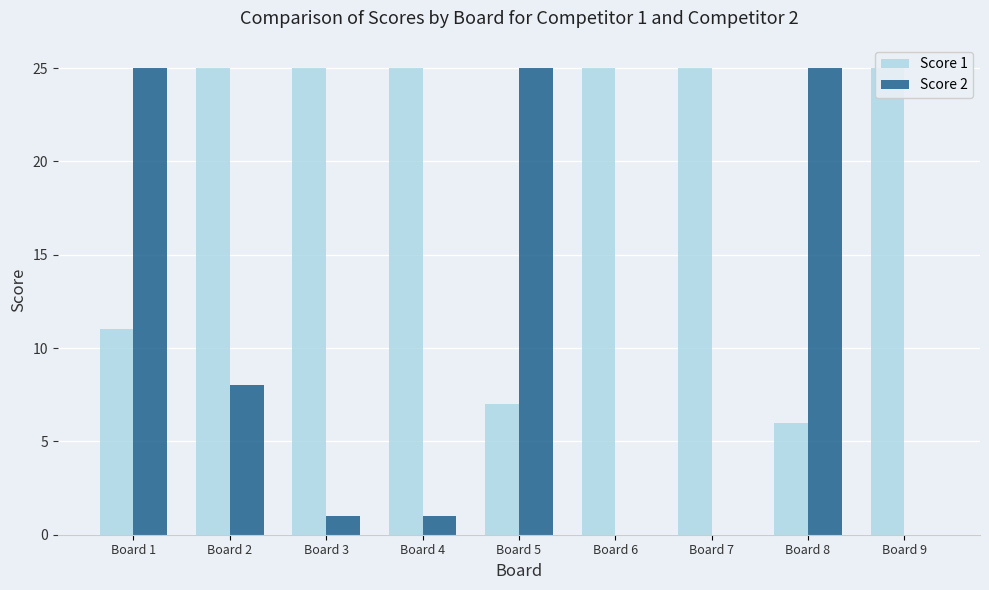

Which series has the widest spread of values?

Score 2